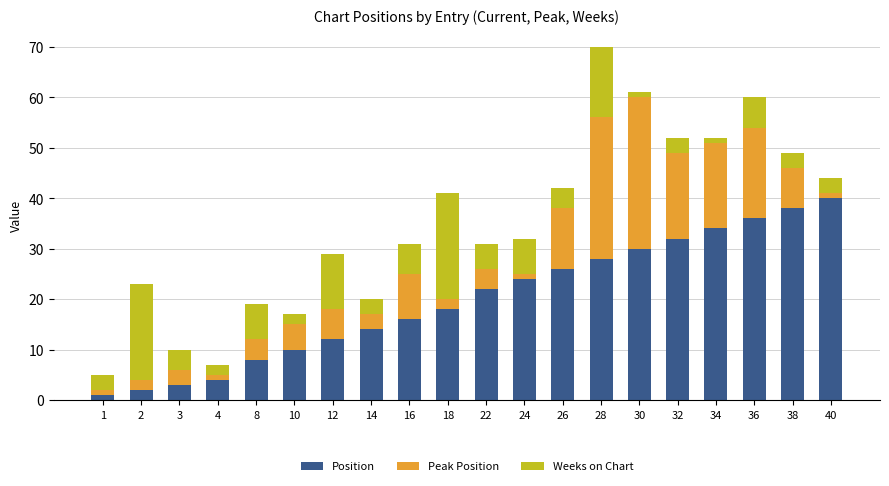

How many data points does each series have?

20